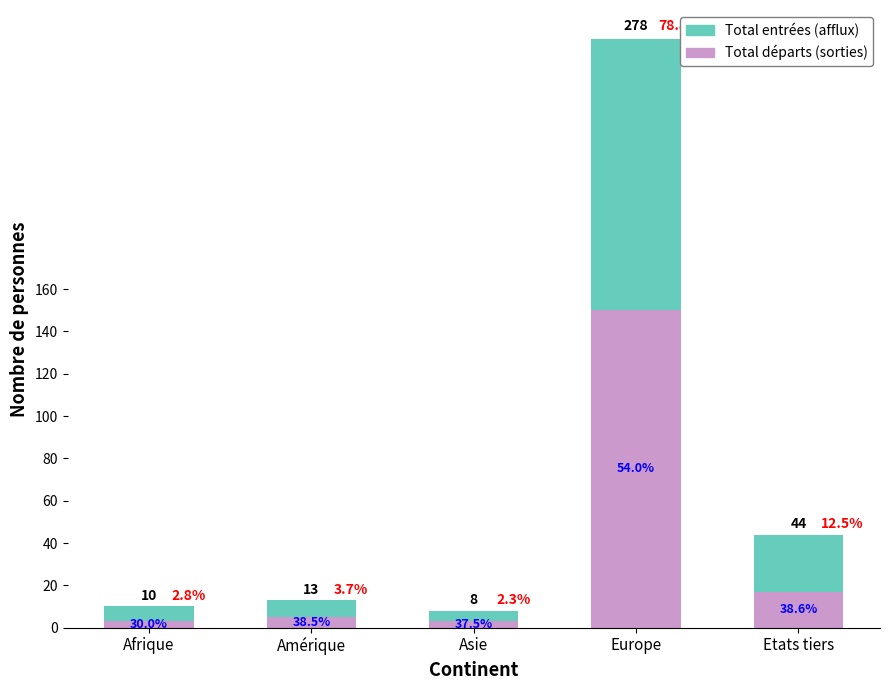

What position from the right is Europe?

2